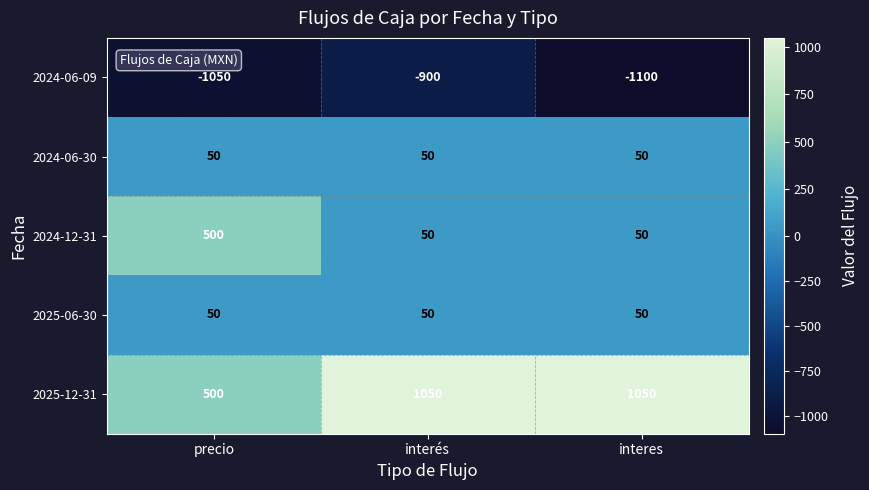

Reading left to right, list all the values displayed in this chart.

2024-06-09: -1050	-900	-1100
2024-06-30: 50	50	50
2024-12-31: 500	50	50
2025-06-30: 50	50	50
2025-12-31: 500	1050	1050